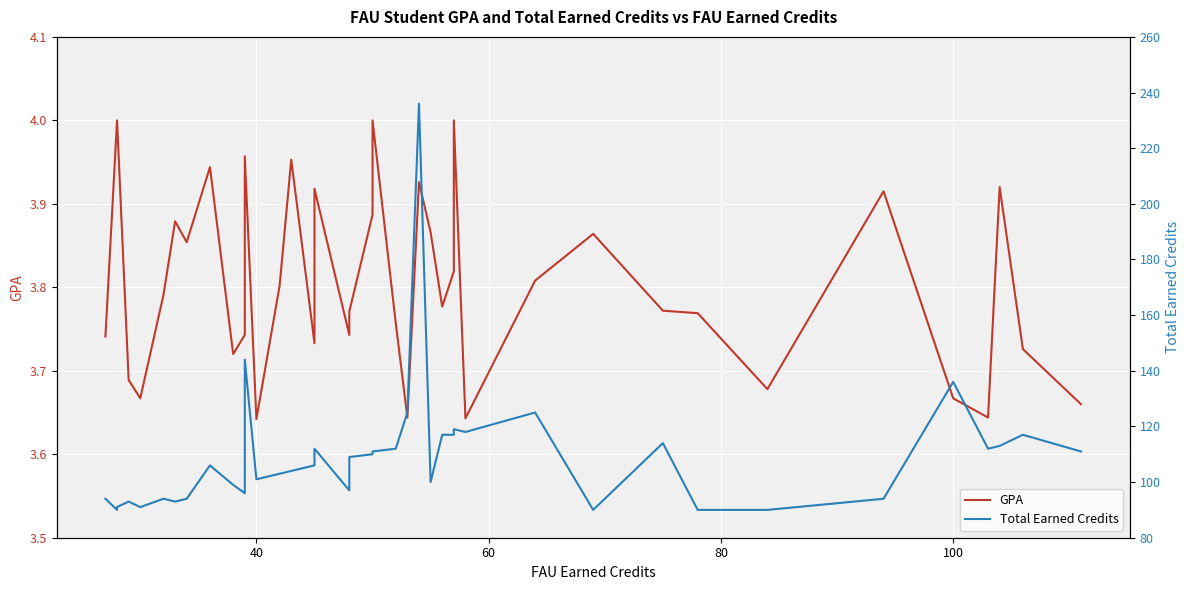

Count the GPA values in the range 3 to 4.

40